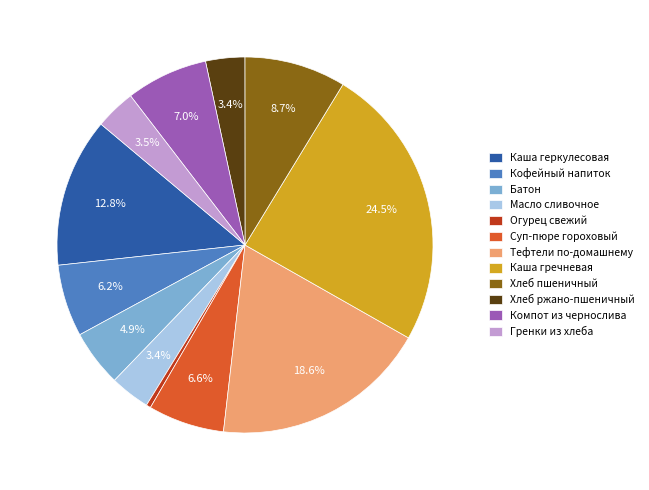

To the nearest percent, what percentage of the pie is Компот из чернослива?

7%